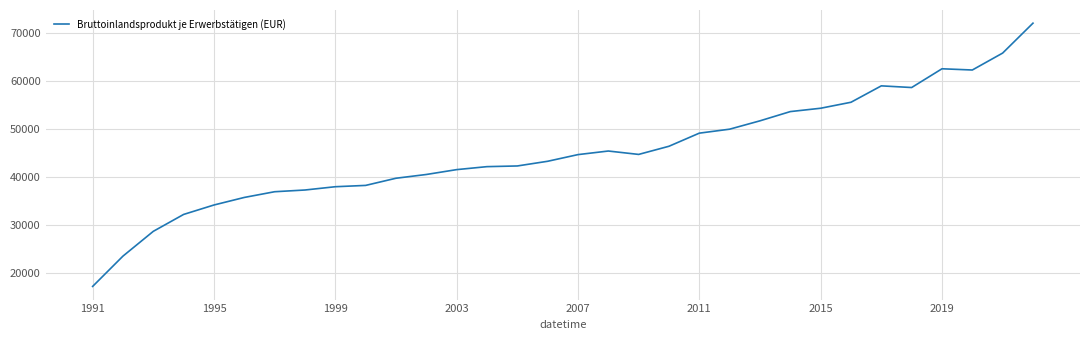

What is the difference between the maximum and minimum values?

54832